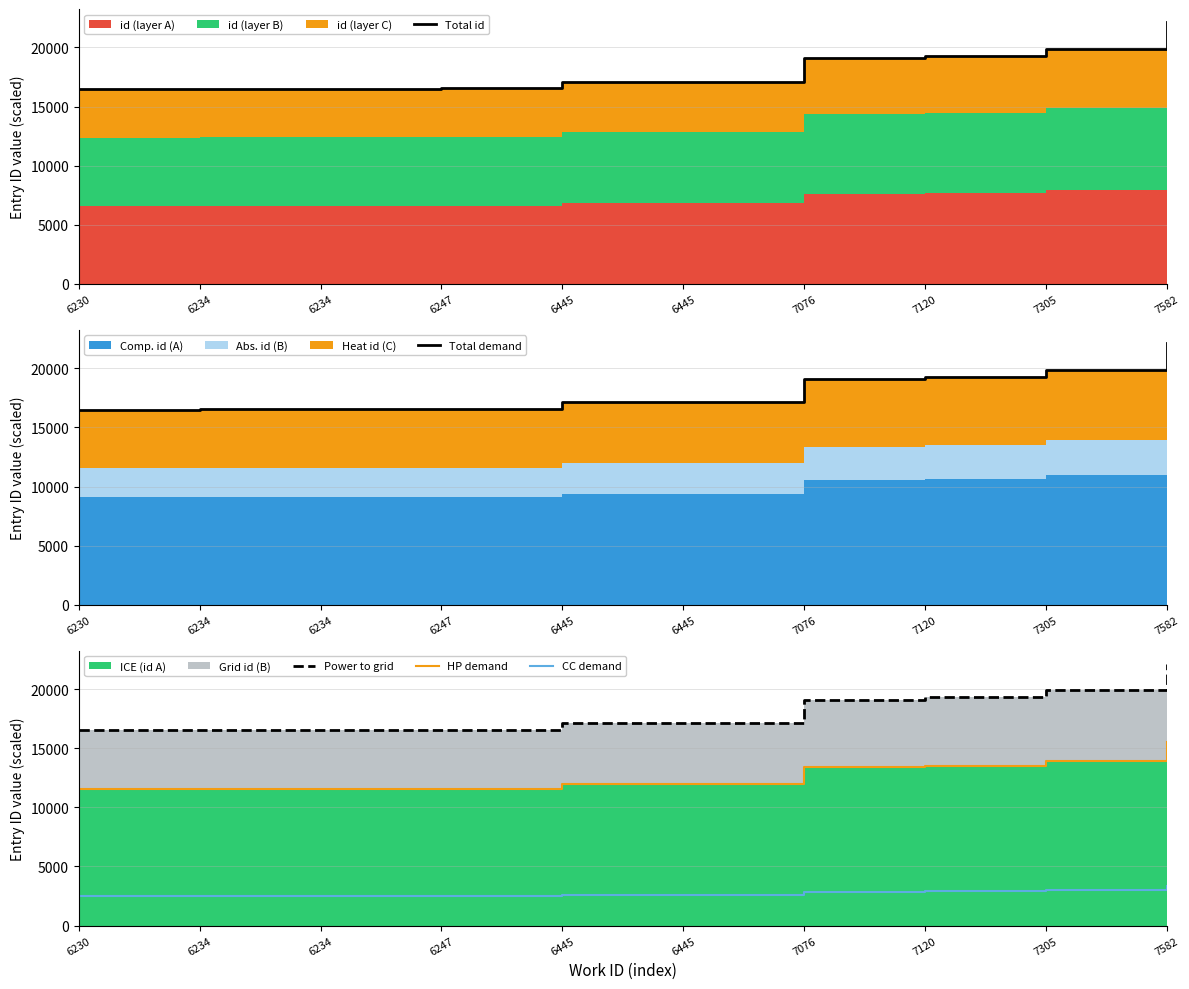

Does the chart have visible grid lines?

Yes